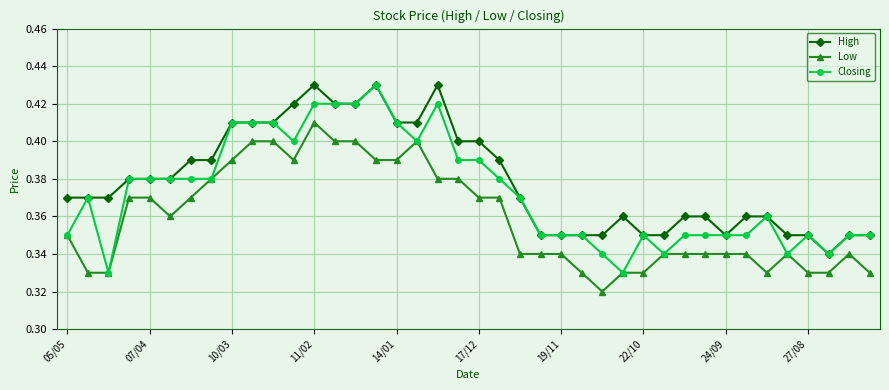

Which series has the widest spread of values?

Closing